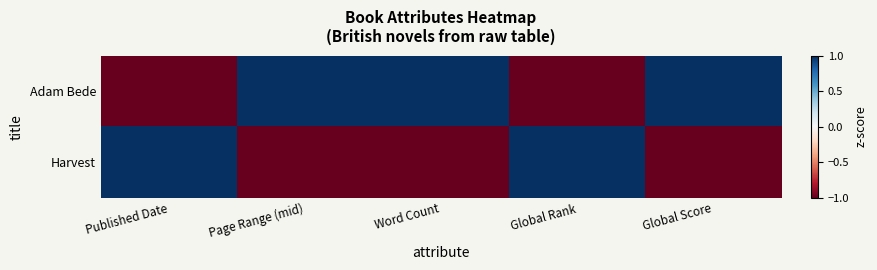

Between Published Date and Page Range (mid), which is larger?

Page Range (mid)